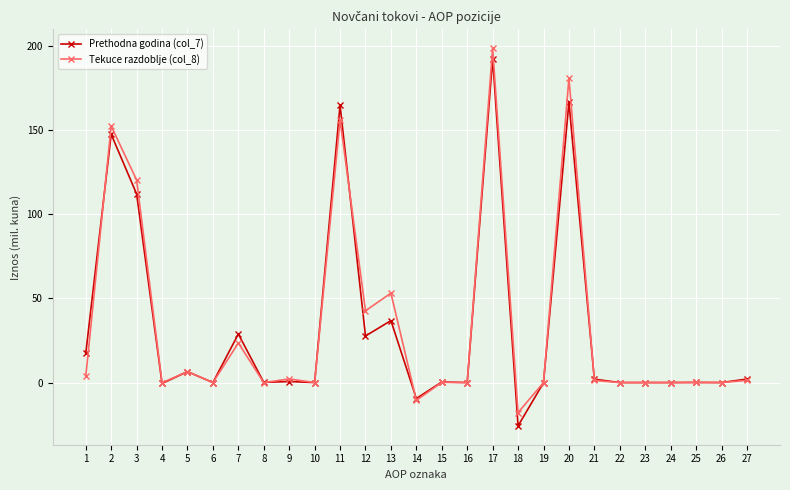

What is the spread (max minus min) of values at 3?

8.3